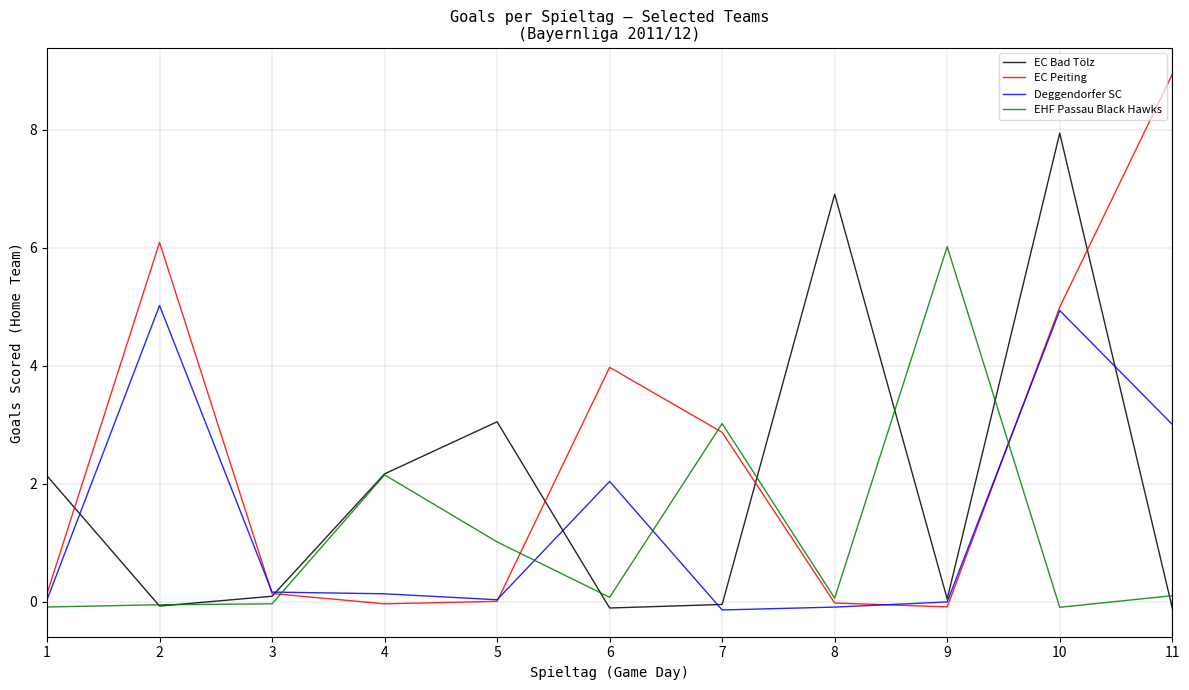

How many negative values does the Deggendorfer SC series have?

3